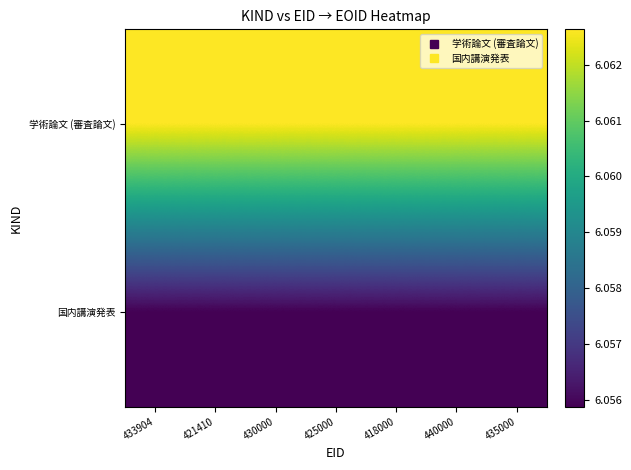

Reading left to right, list all the values displayed in this chart.

学術論文 (審査論文): 433904=6.1	421410=6.1	430000=6.1	425000=6.1	418000=6.1	440000=6.1	435000=6.1
国内講演発表: 433904=6.1	421410=6.1	430000=6.1	425000=6.1	418000=6.1	440000=6.1	435000=6.1